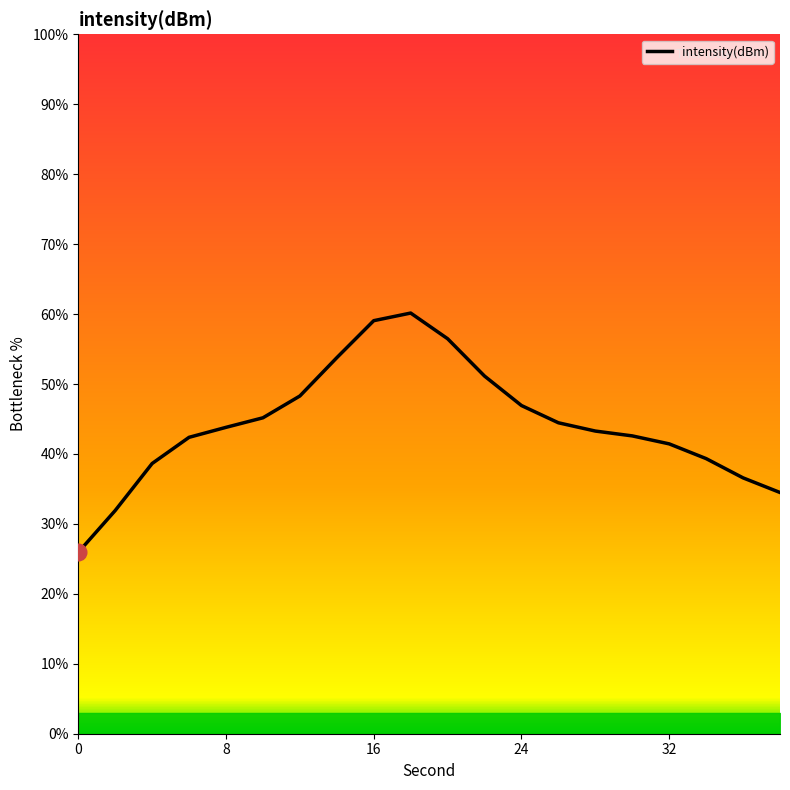

What is the minimum value shown in the chart?

25.9